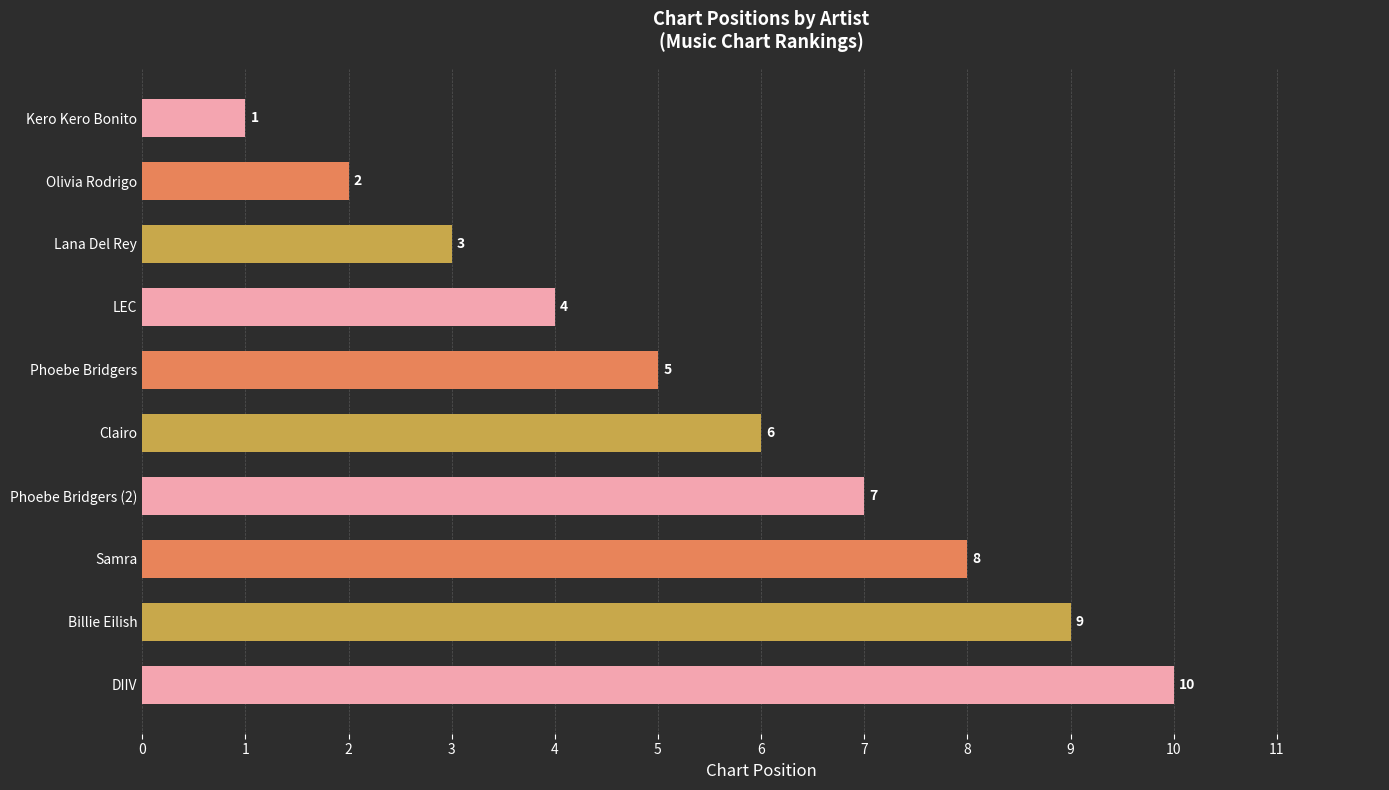

What is the sum of all values?

55